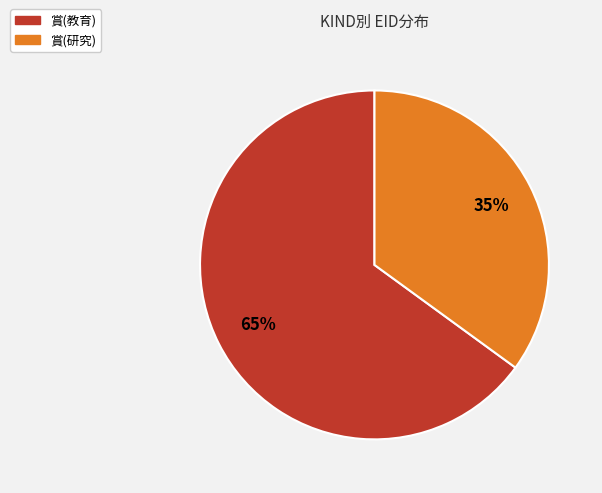

Is the sum of 賞(教育) and 賞(研究) greater than half?

Yes